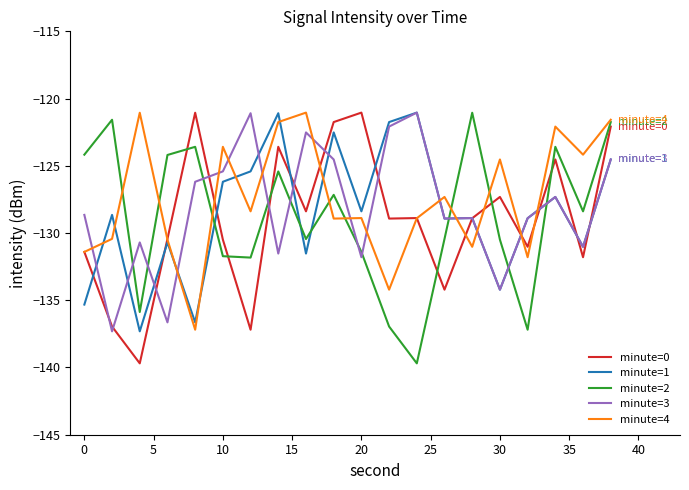

Which series ends up on top after the final intersection of minute=1 and minute=2?

minute=2